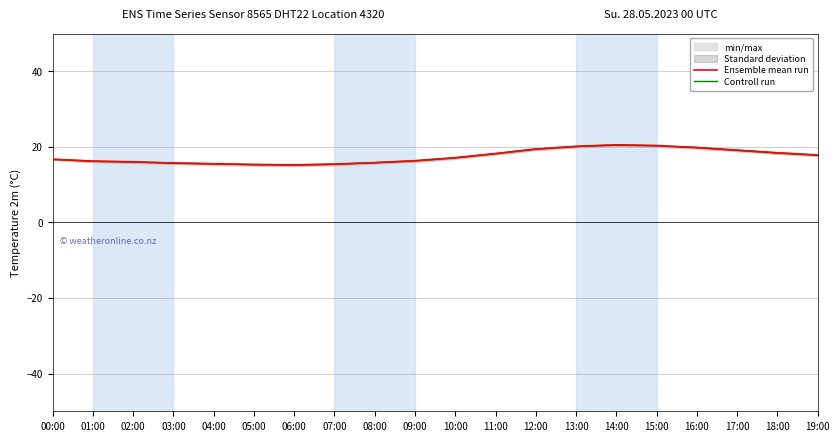

Where is the first local maximum for Ensemble mean run?

14:00